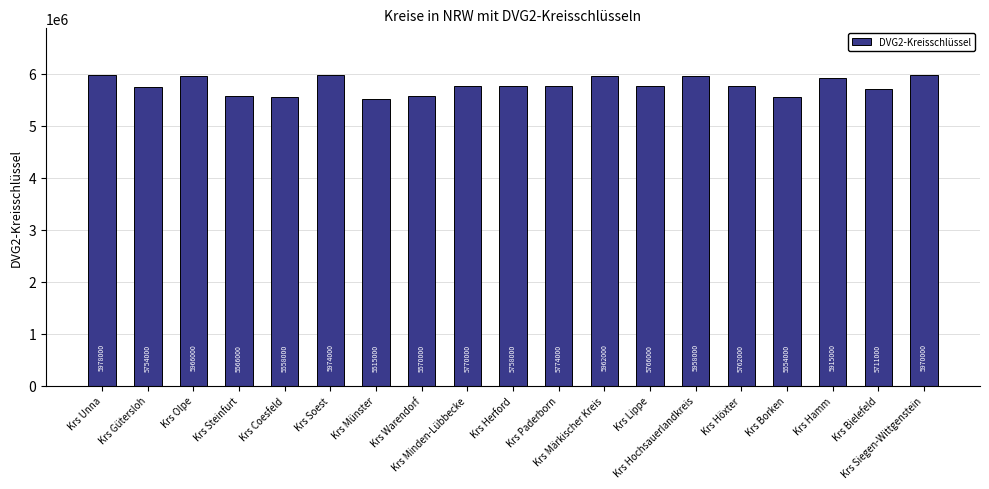

Which label corresponds to the largest value in the chart?

Krs Unna